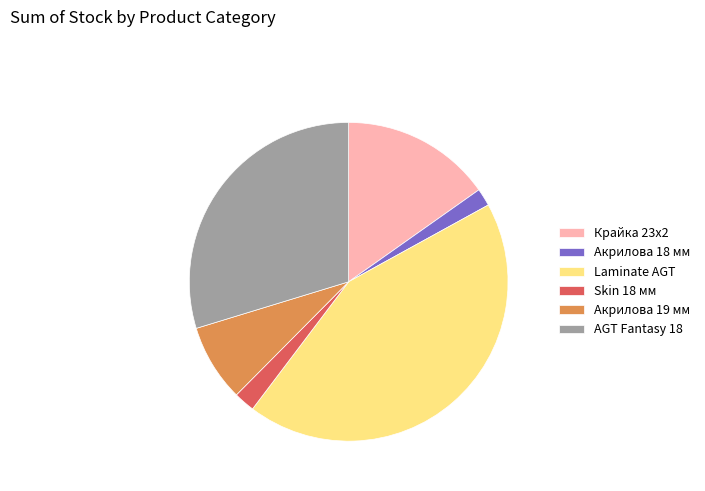

How many segments does this pie chart have?

6